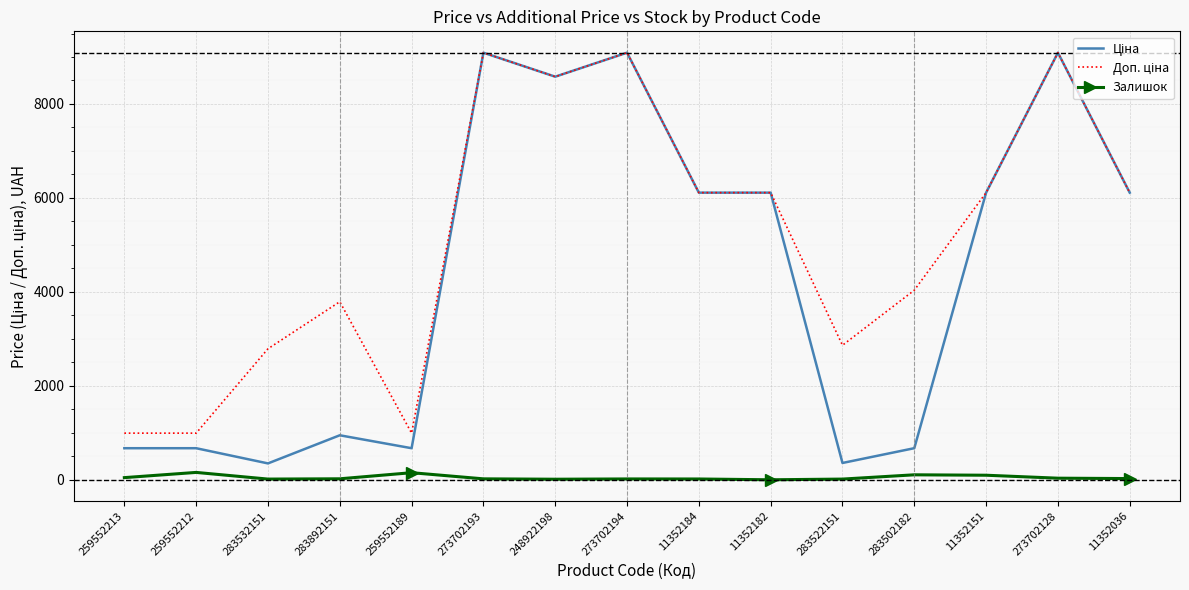

True or false: Залишок has a value of 17.0 at 11352184.

True